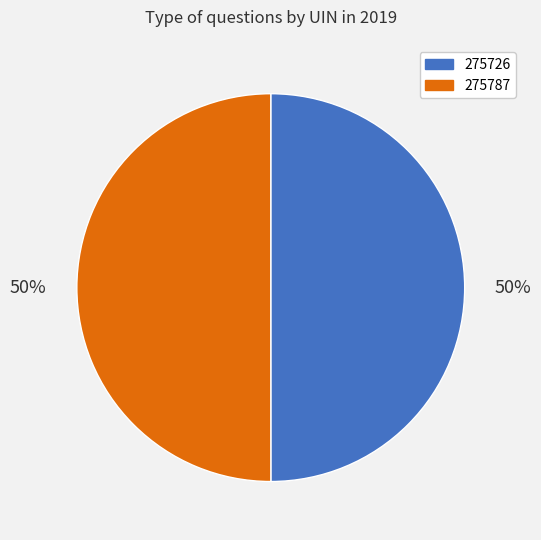

What percentage is the 275726 slice, to the nearest percent?

50%